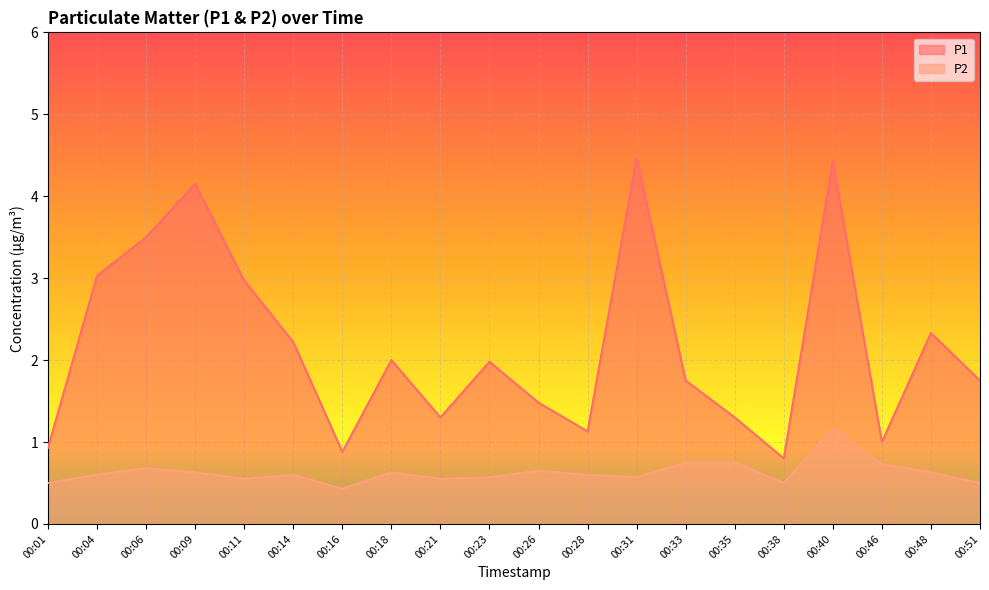

The P1 series shows 1.0 at 00:26. True or false?

False